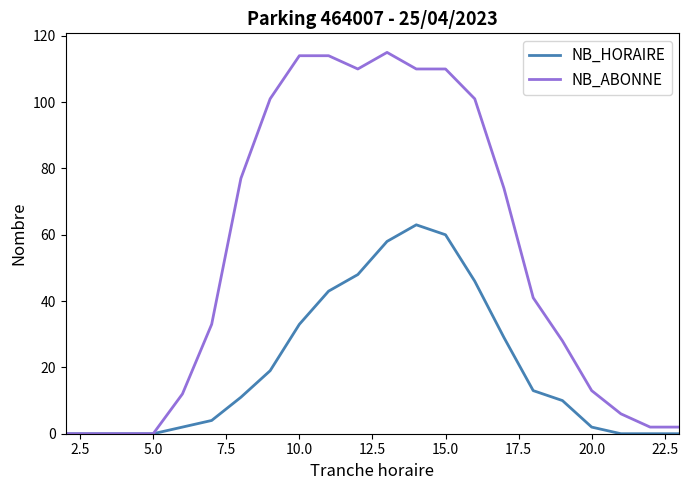

Which series has the largest total across all categories?

NB_ABONNE